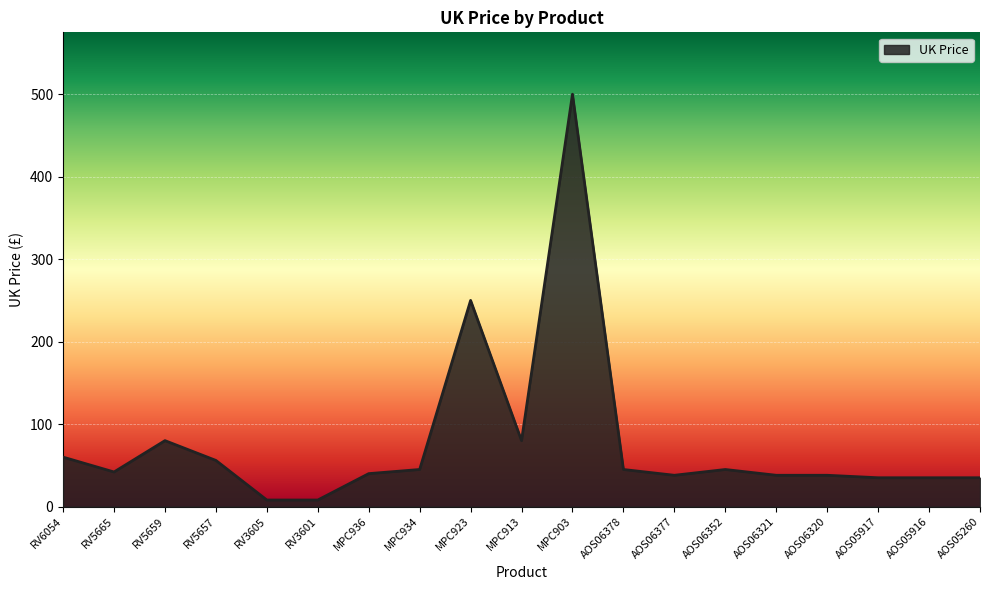

Approximately how many times larger is the value at AOS06378 compared to MPC934?

1.0